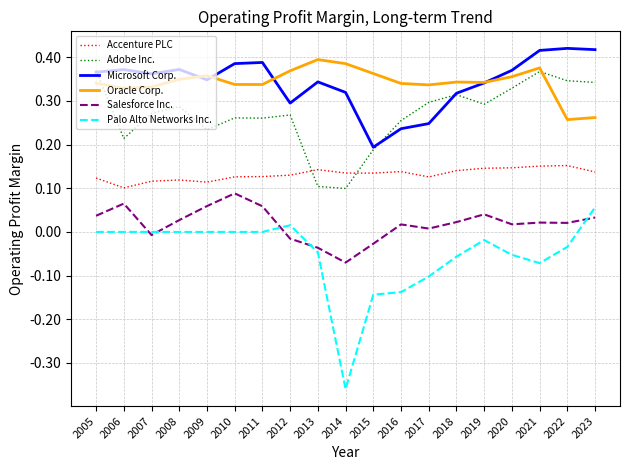

Is it true that Accenture PLC equals 0.1 at 2021?

False